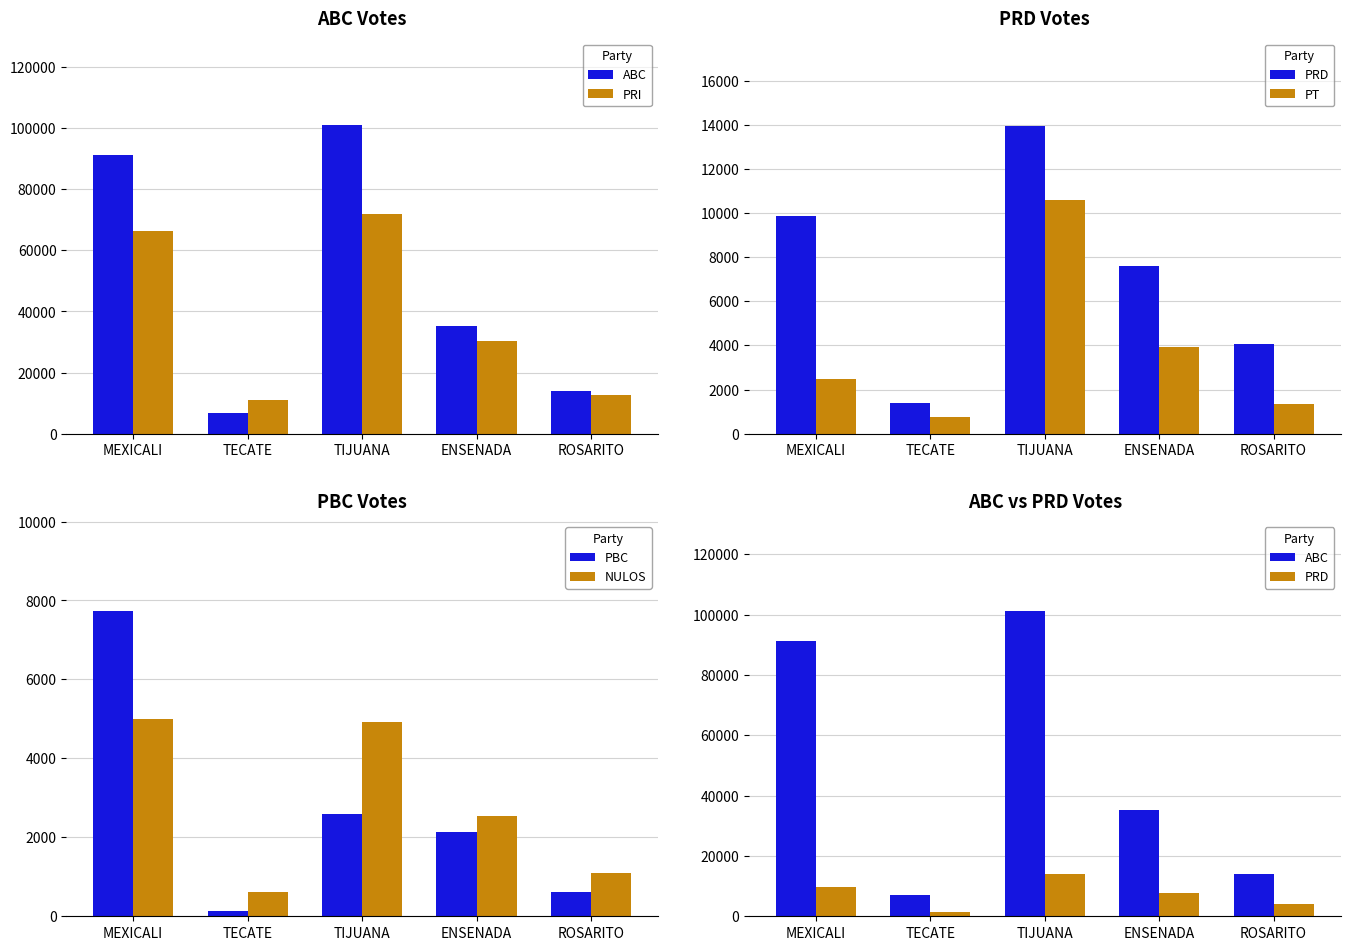

Which series has the widest spread of values?

ABC